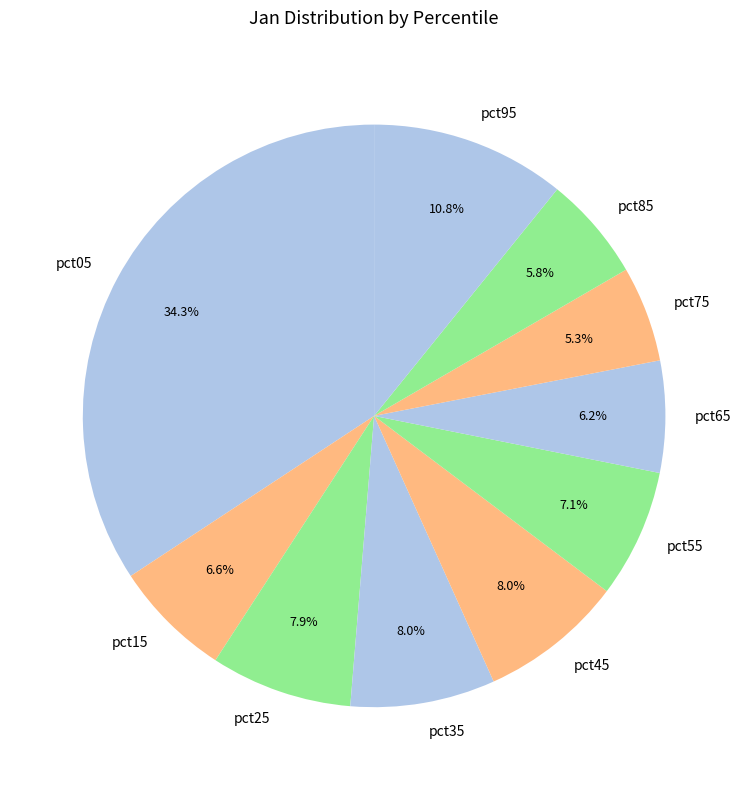

Which slice is the largest?

pct05